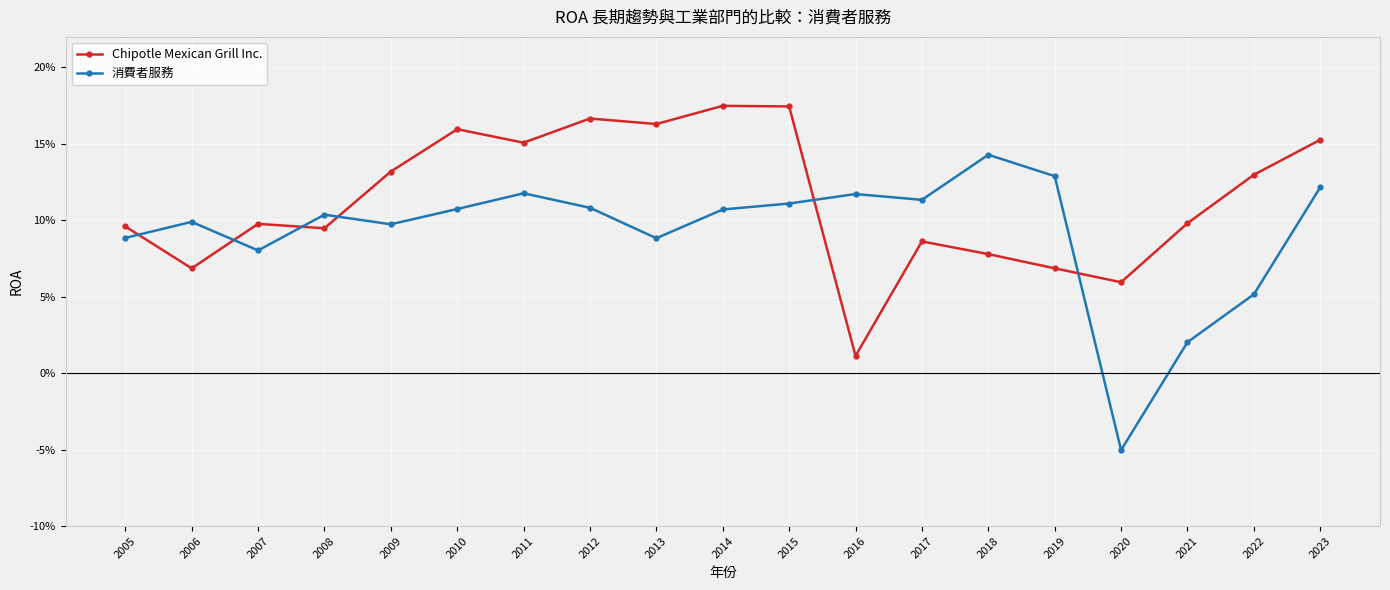

Is it true that Chipotle Mexican Grill Inc. equals 0.1 at 2018?

True